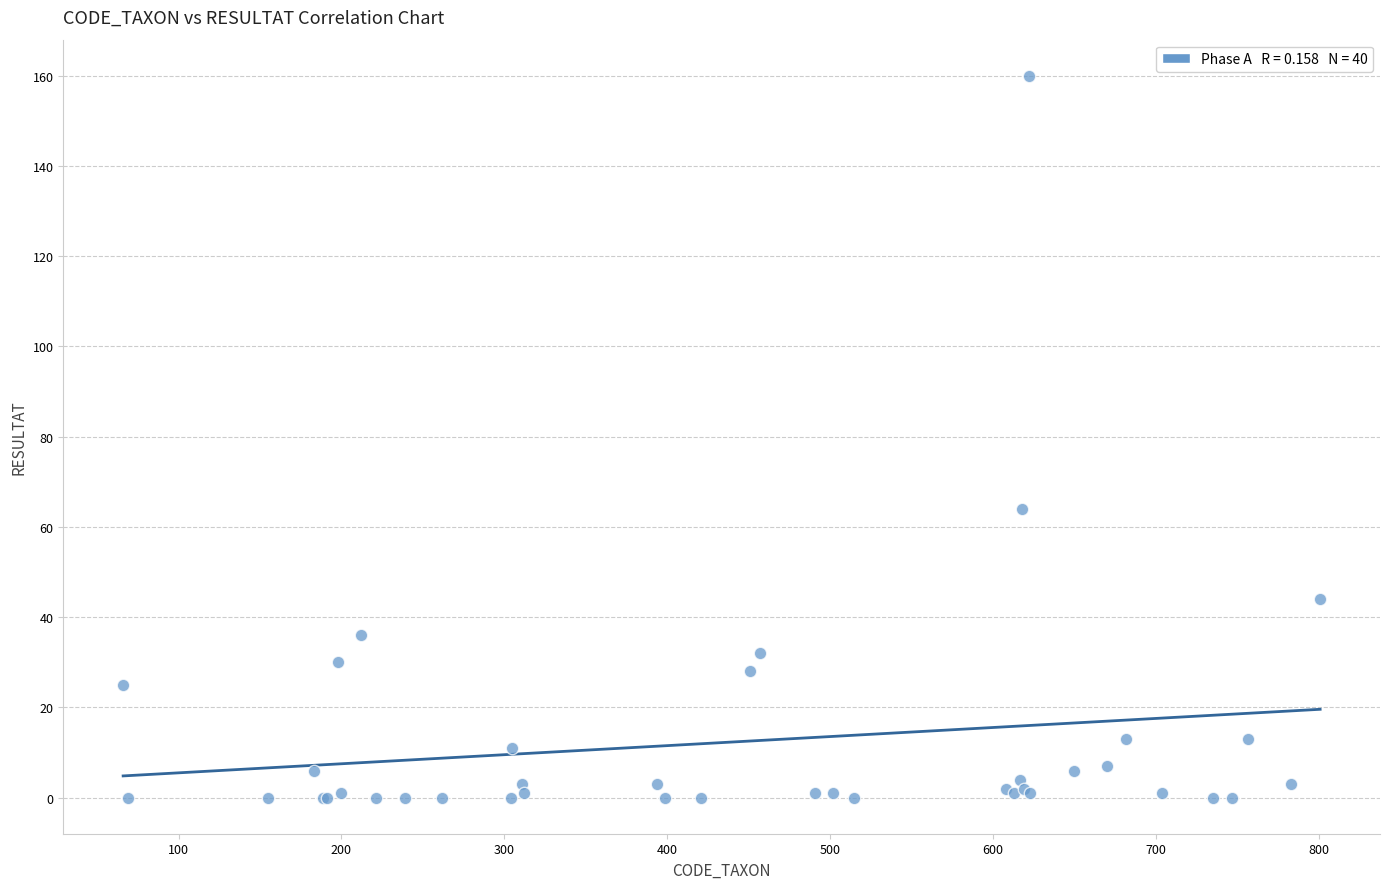

What Y value in the scatter plot is closest to 80?

64